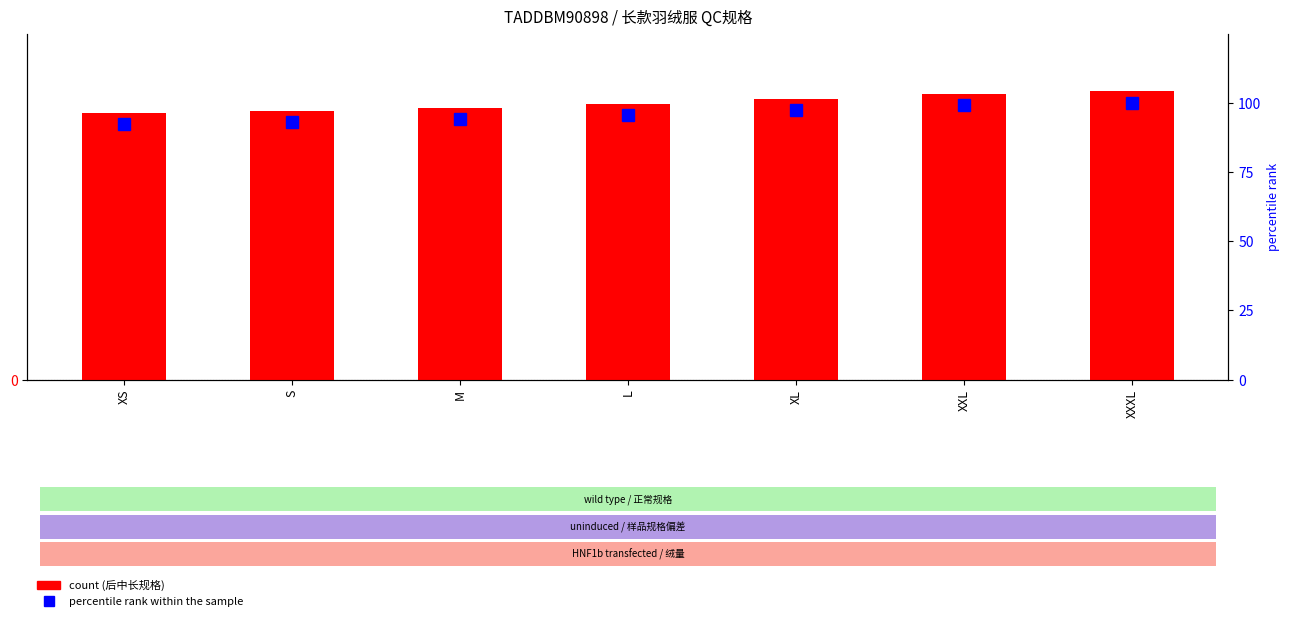

What are all the series names shown in the legend?

后中长 (count), percentile rank within the sample